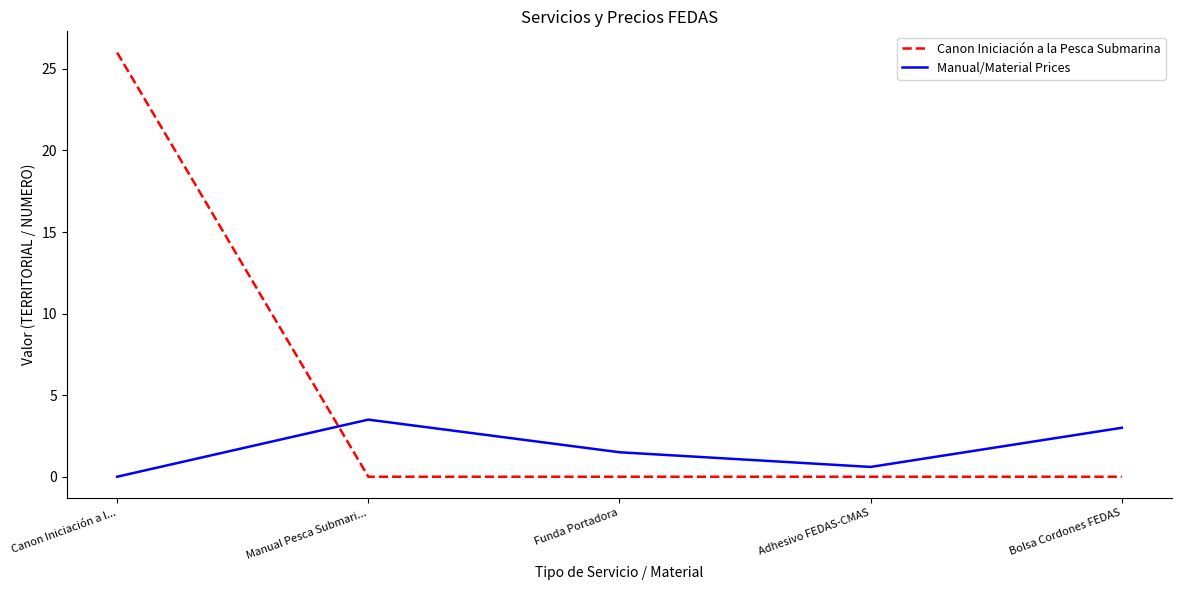

True or false: Canon Iniciación a la Pesca Submarina and Manual/Material Prices cross at least once.

True